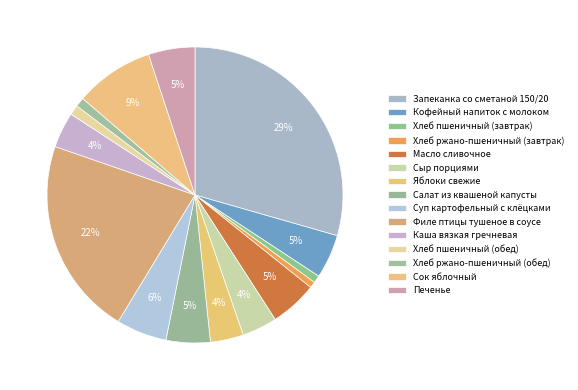

True or false: Каша вязкая гречневая accounts for 16% of the total.

False